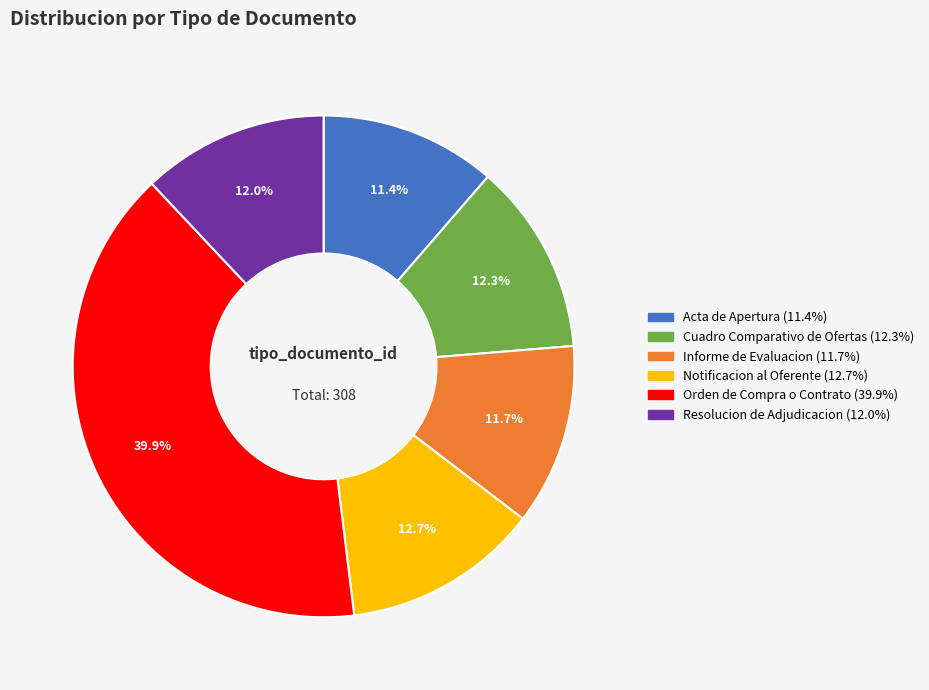

Combined, what portion of the pie is Informe de Evaluacion and Cuadro Comparativo de Ofertas?

24.0%